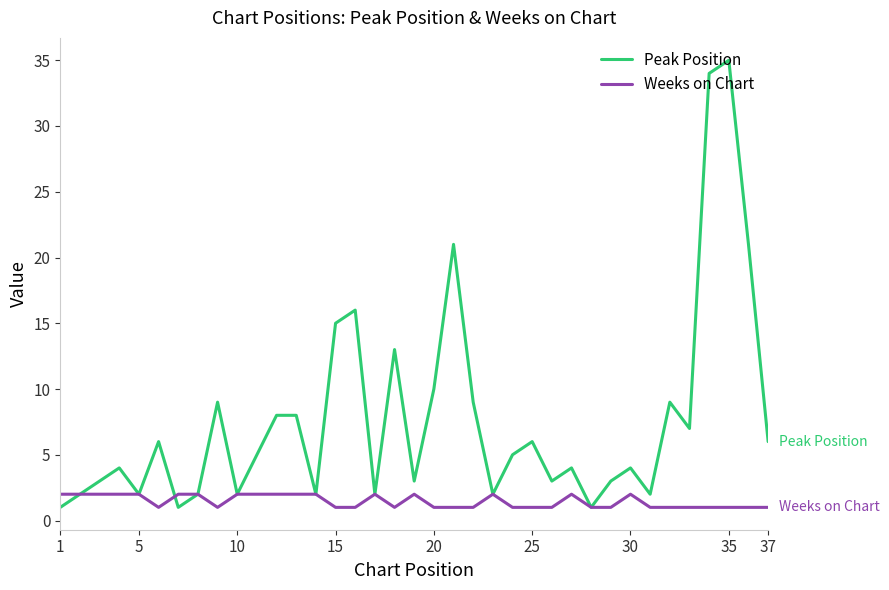

What is the greatest value displayed?

35